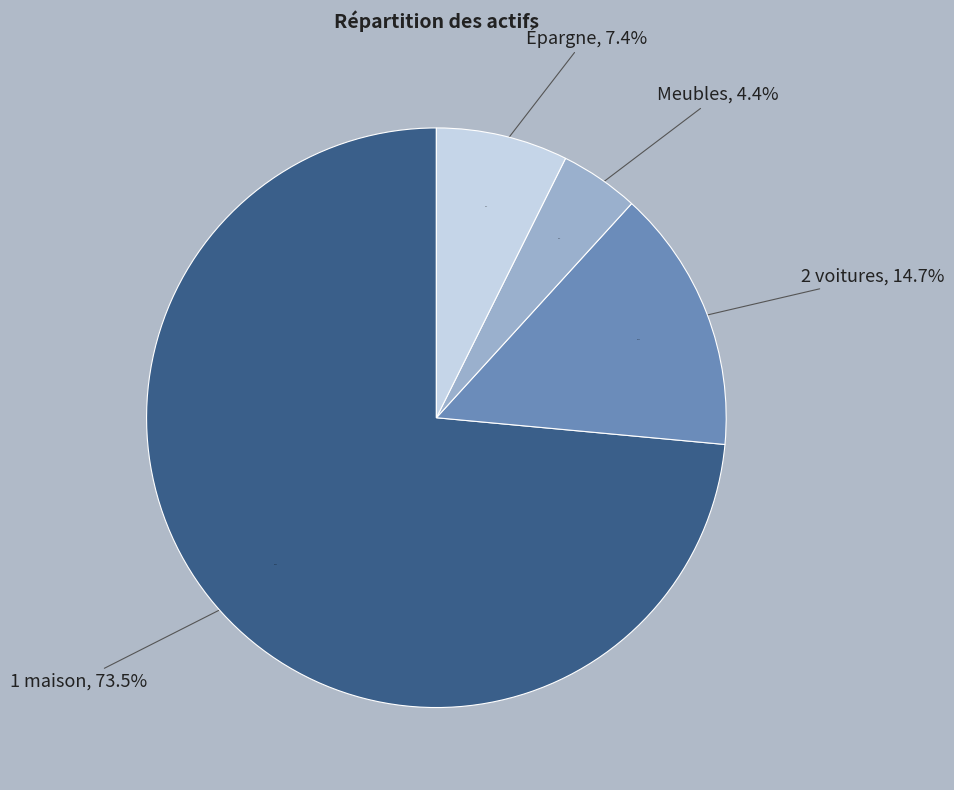

To the nearest percent, what is the difference between the largest and smallest slice percentages?

69%